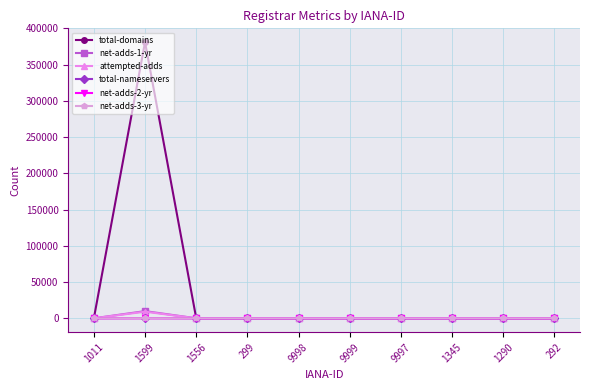

What is the label of the 1st point from the right?

292